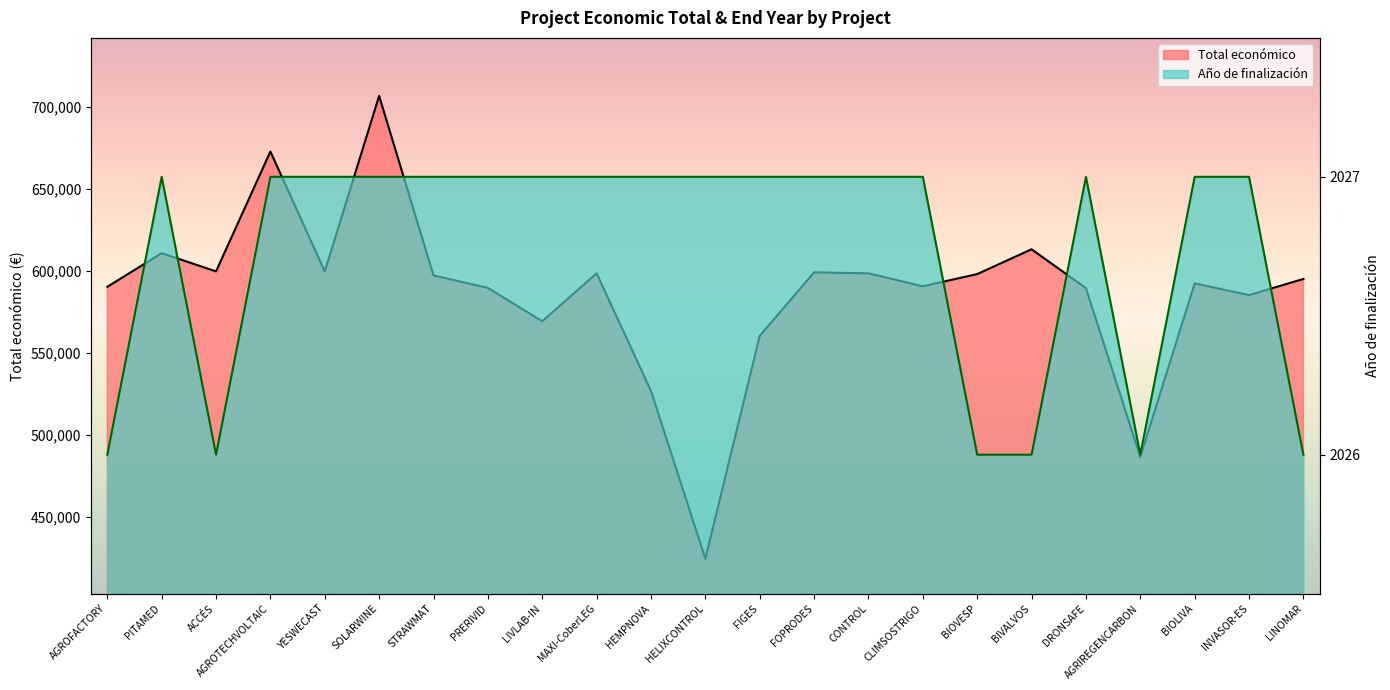

True or false: Total económico and Año de finalización cross at least once.

False